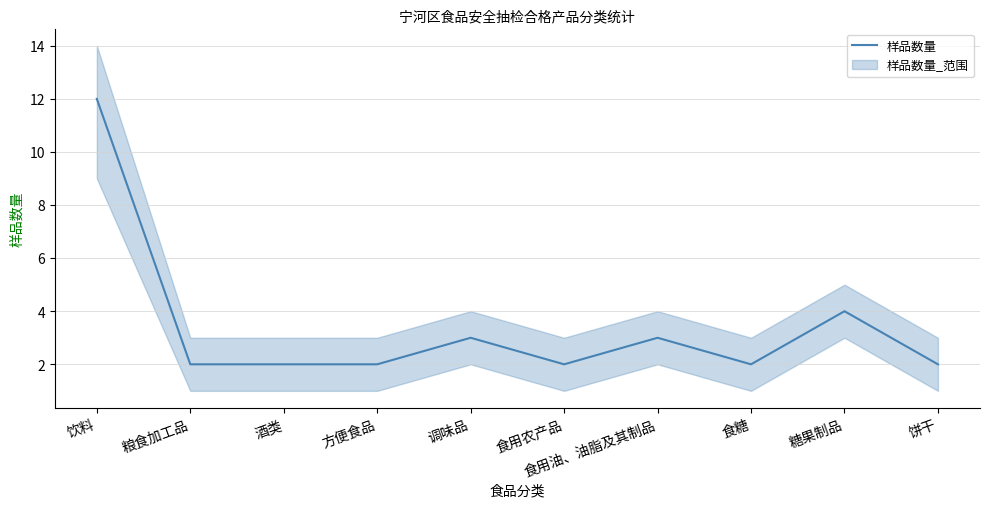

True or false: the data shows 3 at 食用农产品.

False